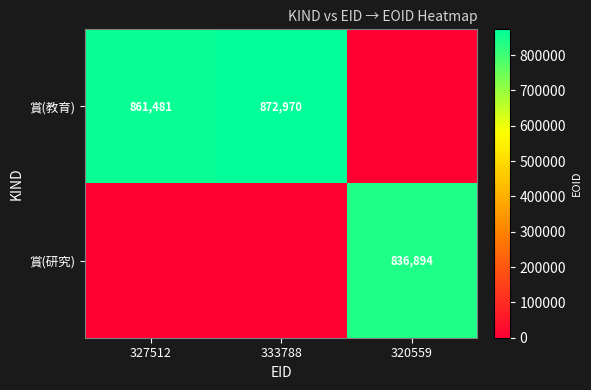

Is the value of 賞(教育) at 333788 greater than the value of 賞(研究) at 320559?

Yes